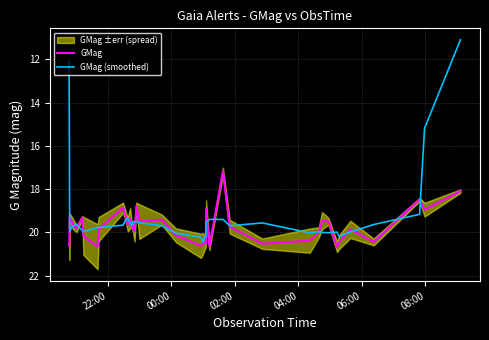

What is the lowest value of the GMag series?

17.2